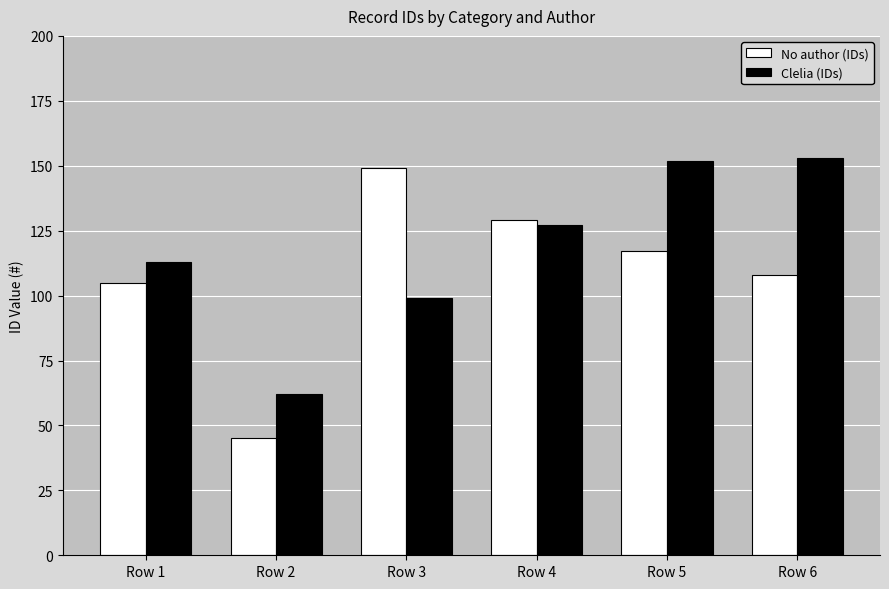

How many distinct data groups are displayed?

2